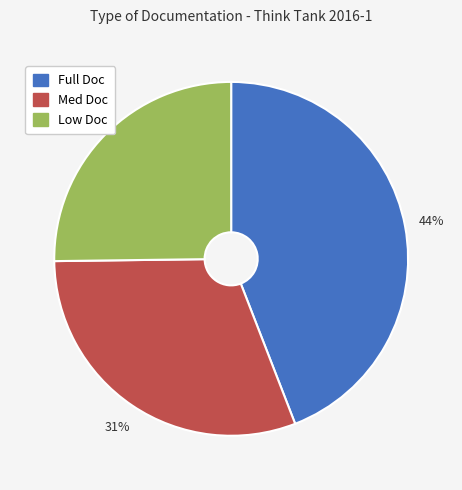

Does Low Doc represent more than half of the total?

No